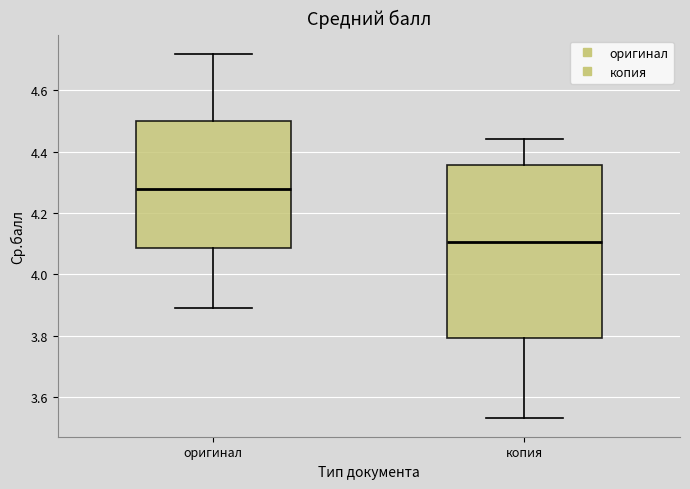

Reading left to right, read every box against the y-axis: the position of its median line, the range the box covers, and the ends of its whiskers. The values are not printed on the chart, so give them approximately, as read against the axis.

оригинал: median 4.28, box 4.08 to 4.50, whiskers 3.90 to 4.72
копия: median 4.10, box 3.80 to 4.36, whiskers 3.54 to 4.44